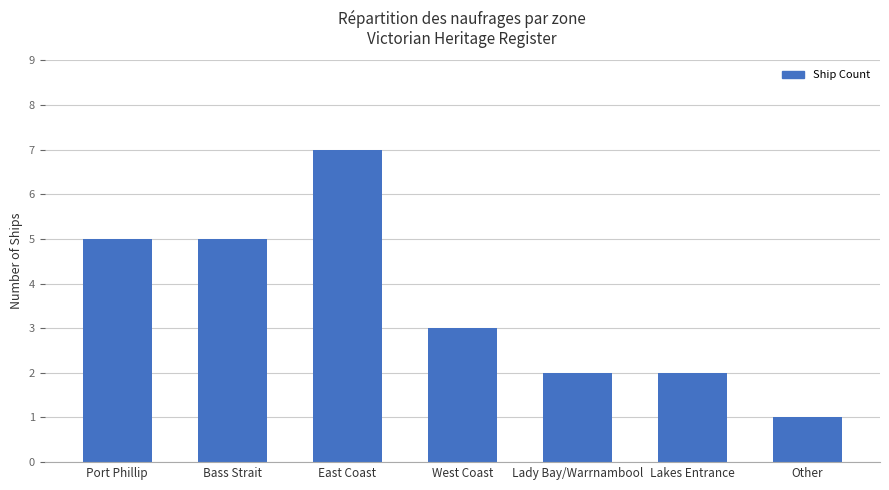

What position from the right is East Coast?

5